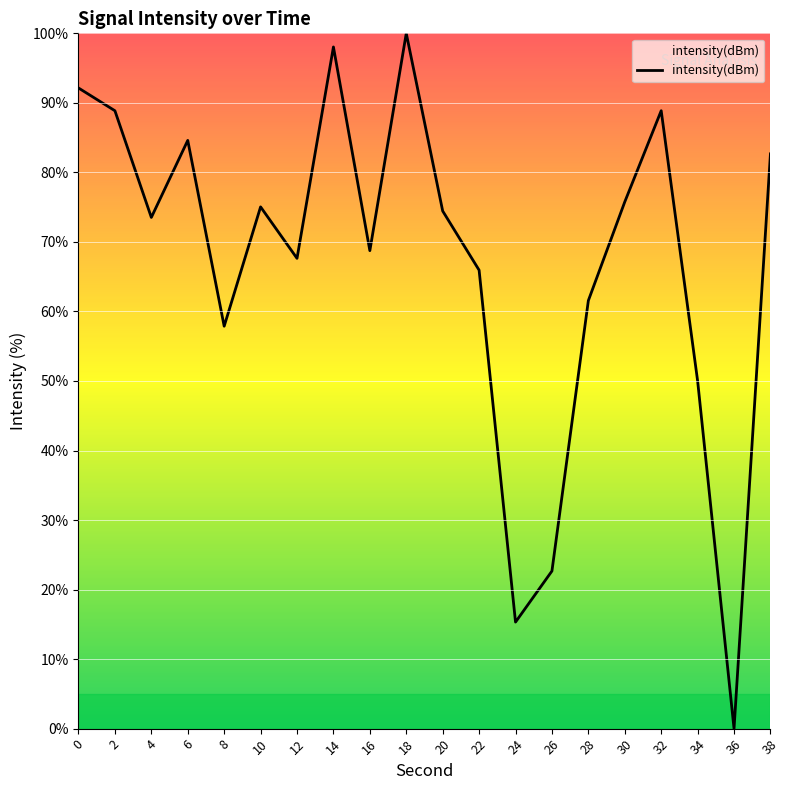

At which category does the chart reach its minimum across all series?

36